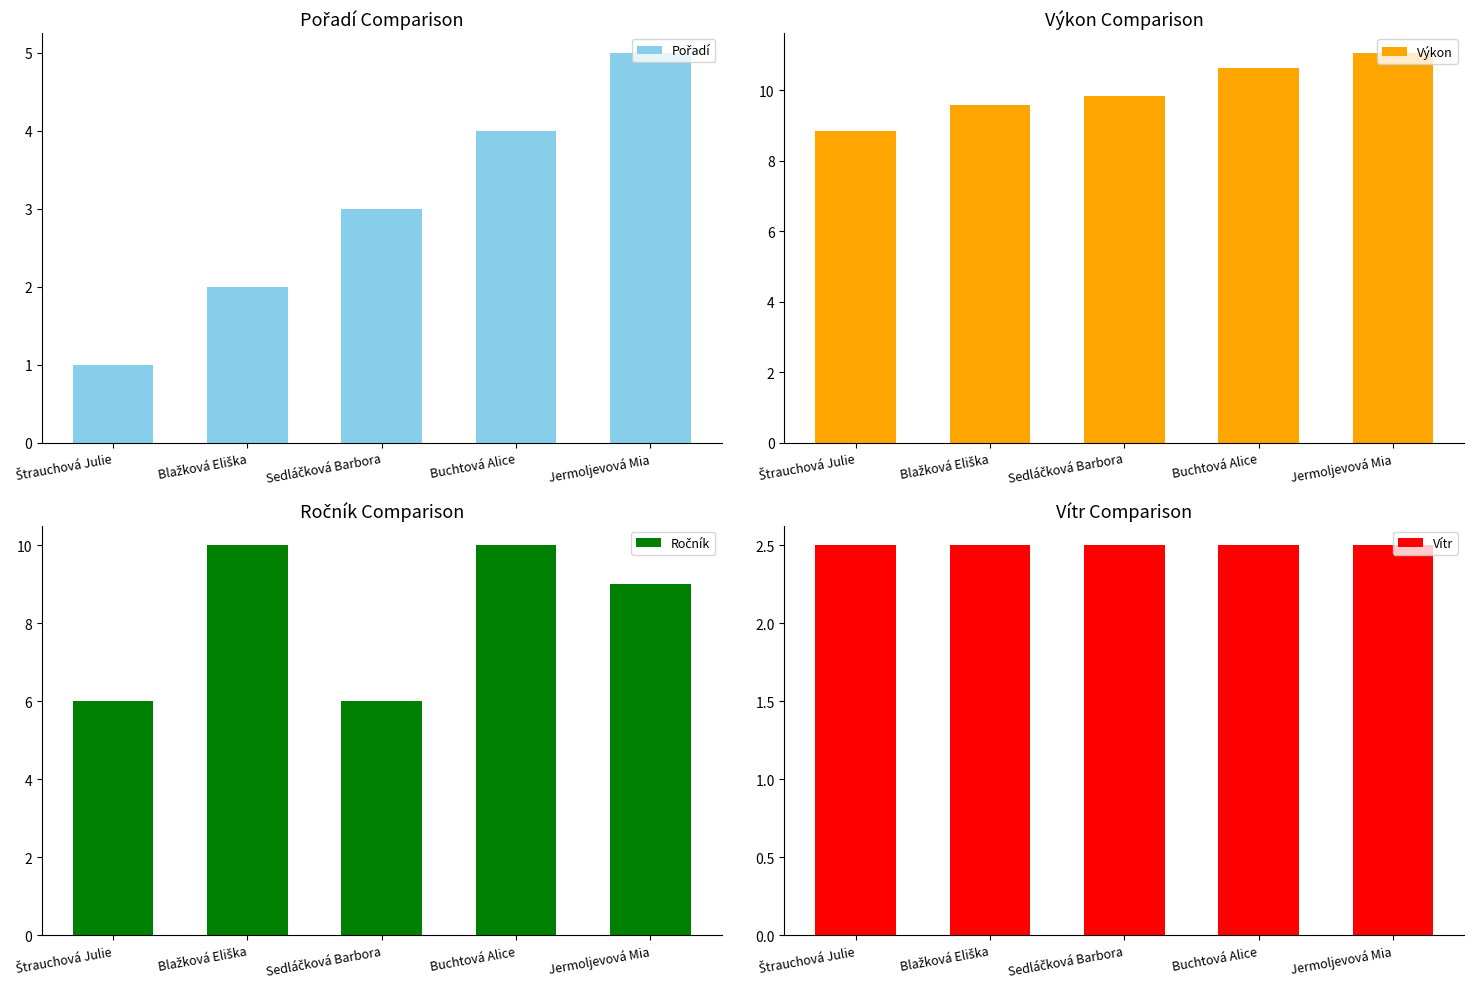

Which series has the largest total across all categories?

Výkon